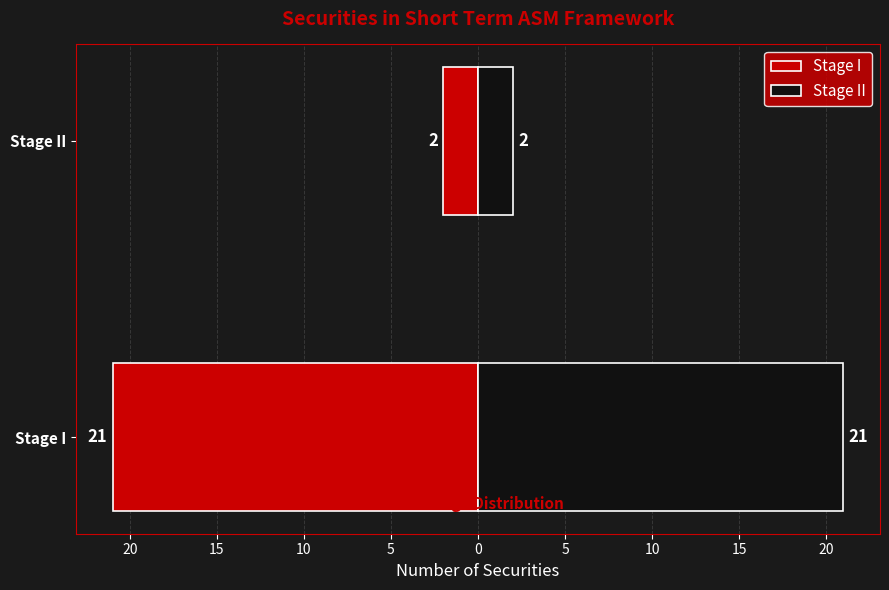

What is the average value of the Stage I series?

-12